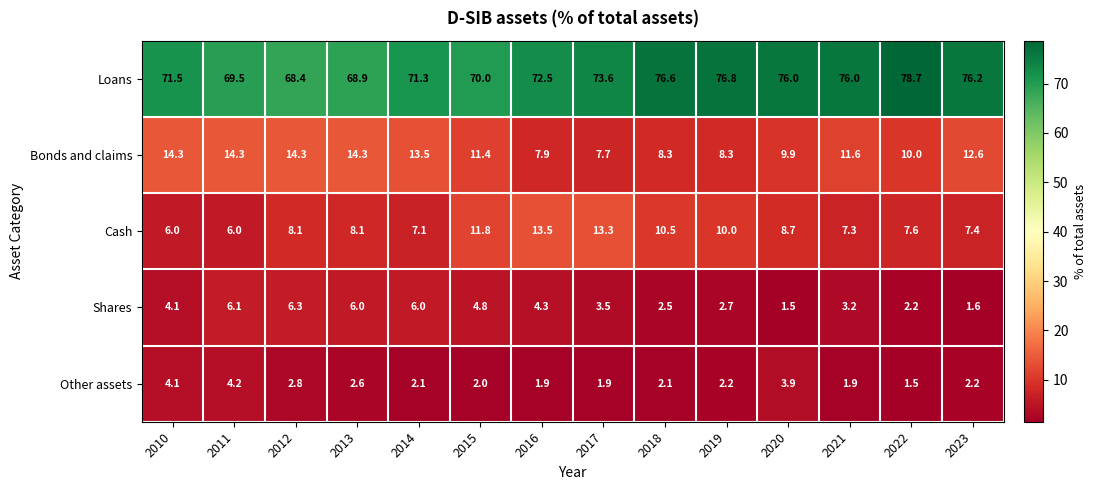

The Bonds and claims series shows 22.8 at 2014. True or false?

False